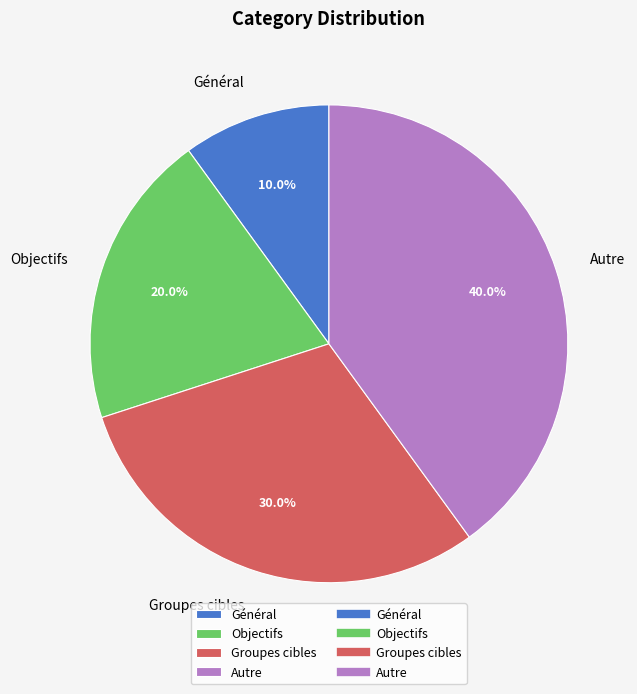

Rank the categories by value from lowest to highest.

Général, Objectifs, Groupes cibles, Autre